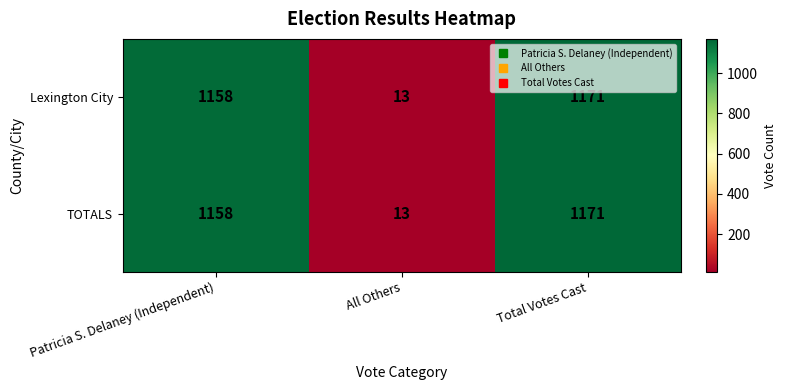

What is the difference between the maximum and minimum values in the Lexington City series?

1158